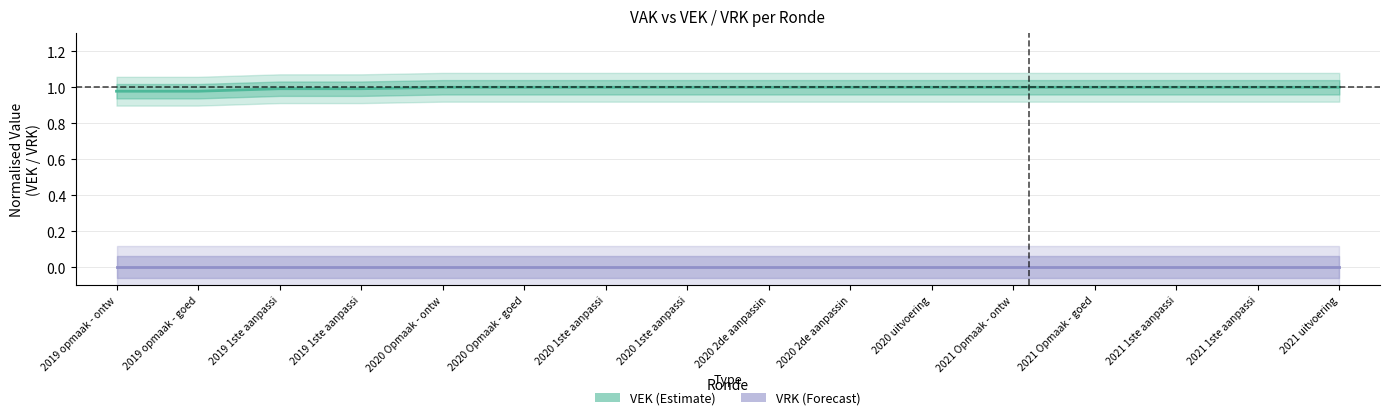

What is the maximum value shown in the chart?

1.0